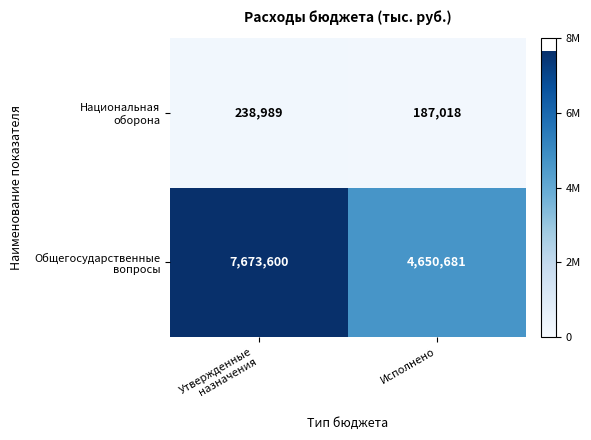

What is the greatest value displayed?

7673600